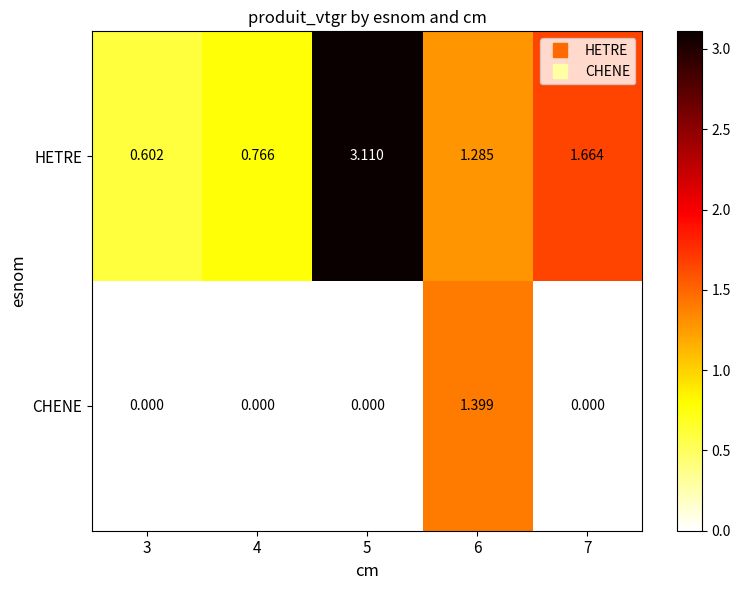

Which series has the widest spread of values?

HETRE